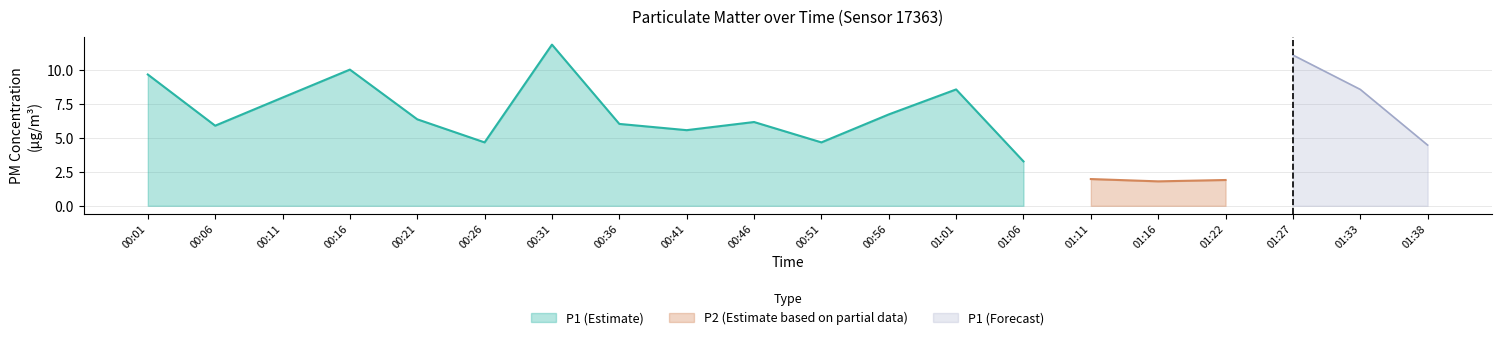

Is the value of P2 at 00:01 greater than the value of P1 at 00:21?

No